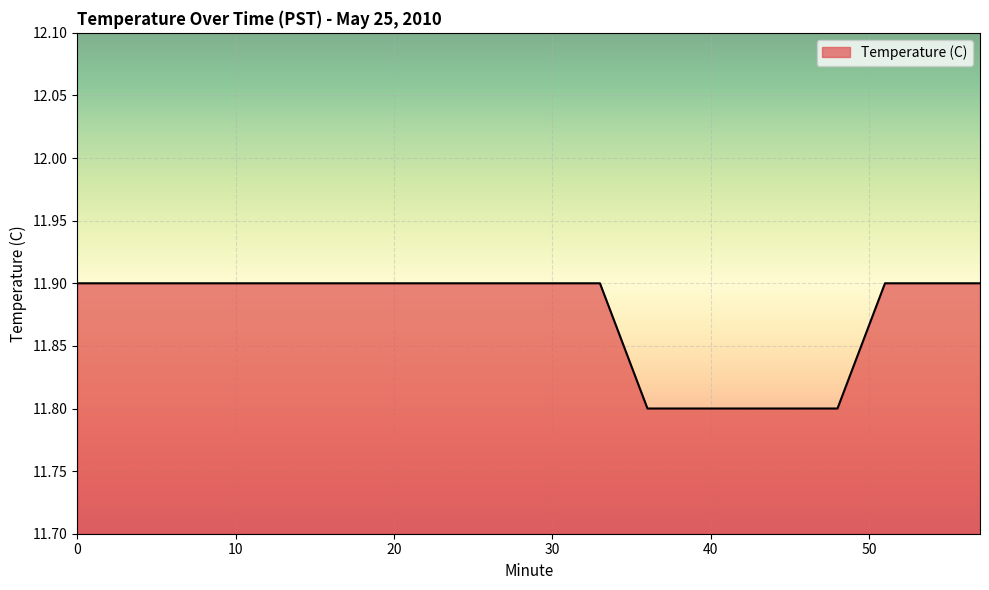

What is the minimum value shown in the chart?

11.8